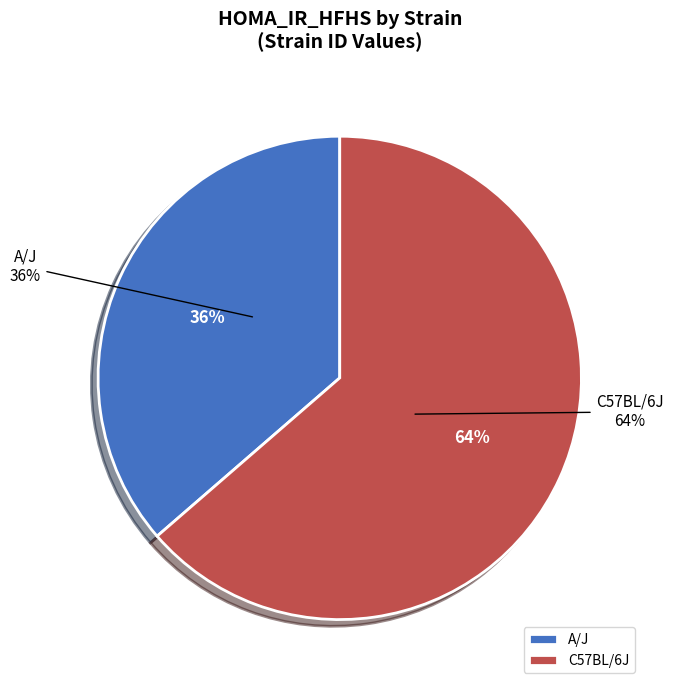

To the nearest percent, what portion does A/J represent?

36%